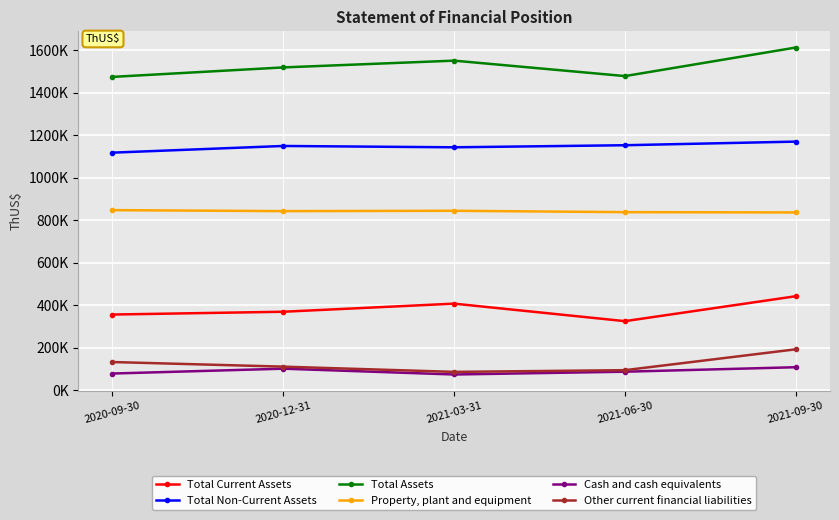

Which series has the largest total across all categories?

Total Assets